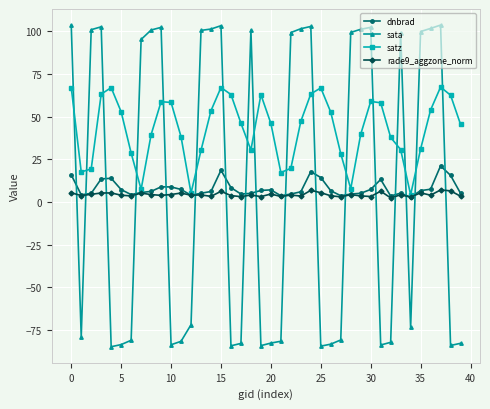

What are all the series names shown in the legend?

dnbrad, sata, satz, rade9_aggzone_norm